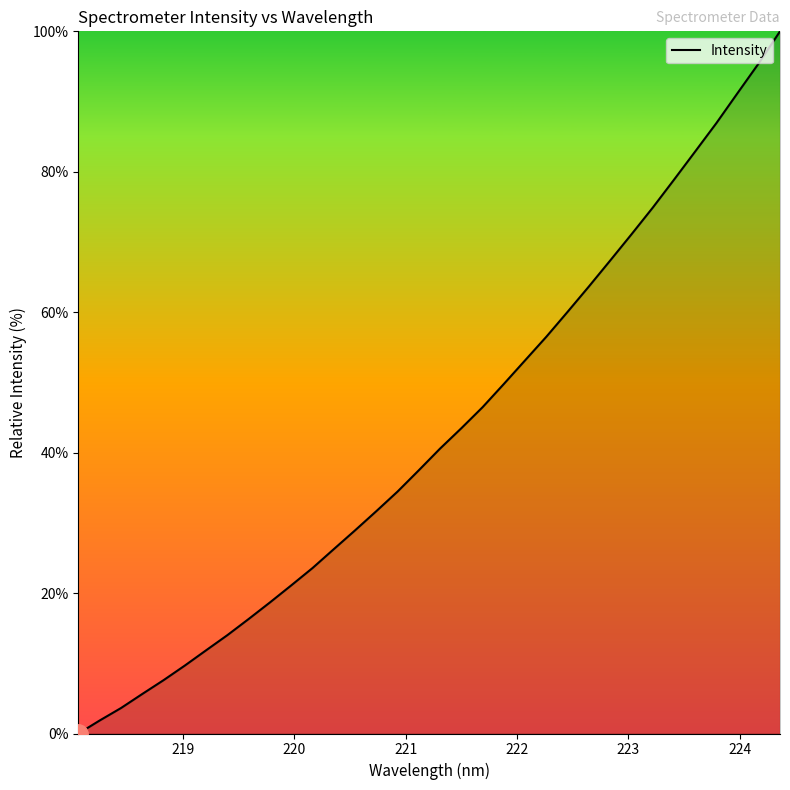

What is the difference between the maximum and minimum values?

100.0